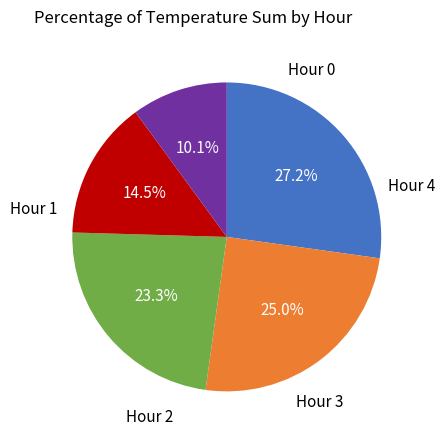

Is there a majority slice in this chart?

No